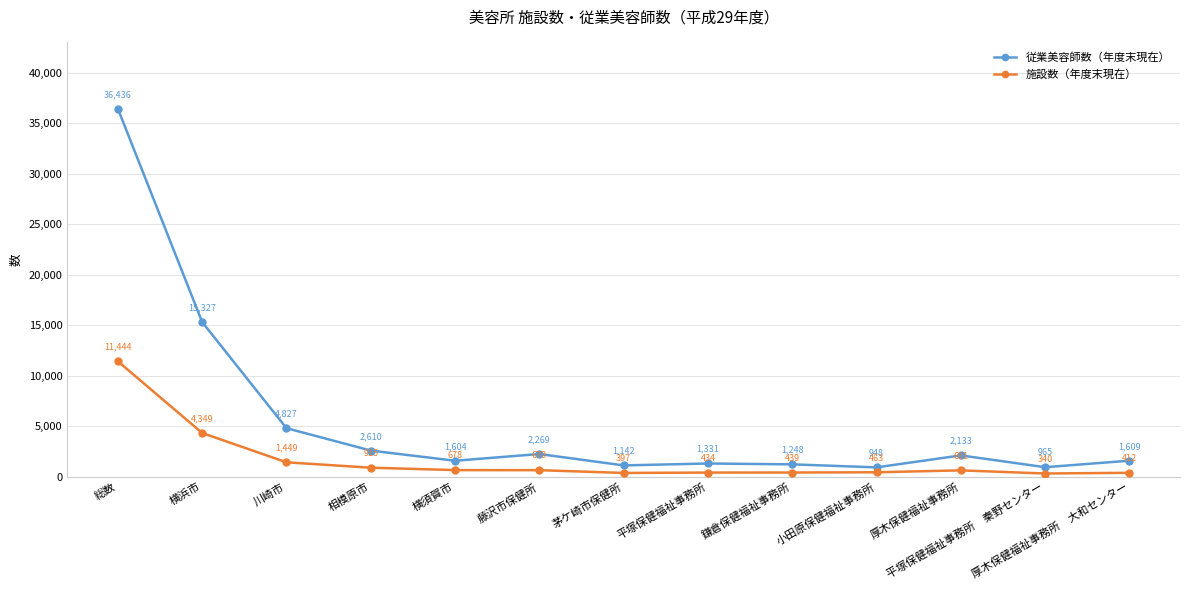

How many data points does each series have?

13